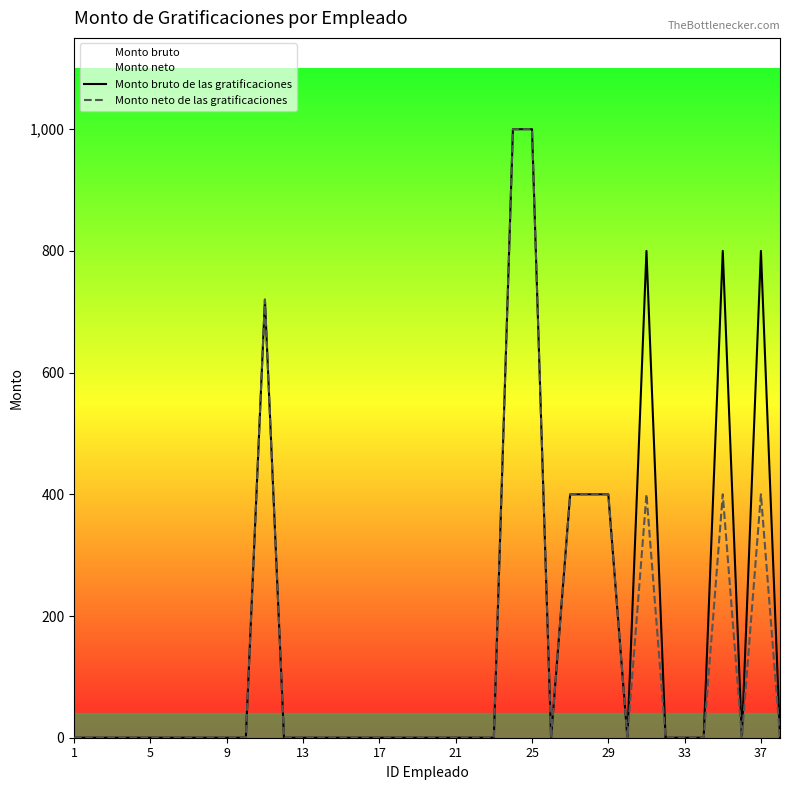

At how many categories does at least one series exceed 965?

2